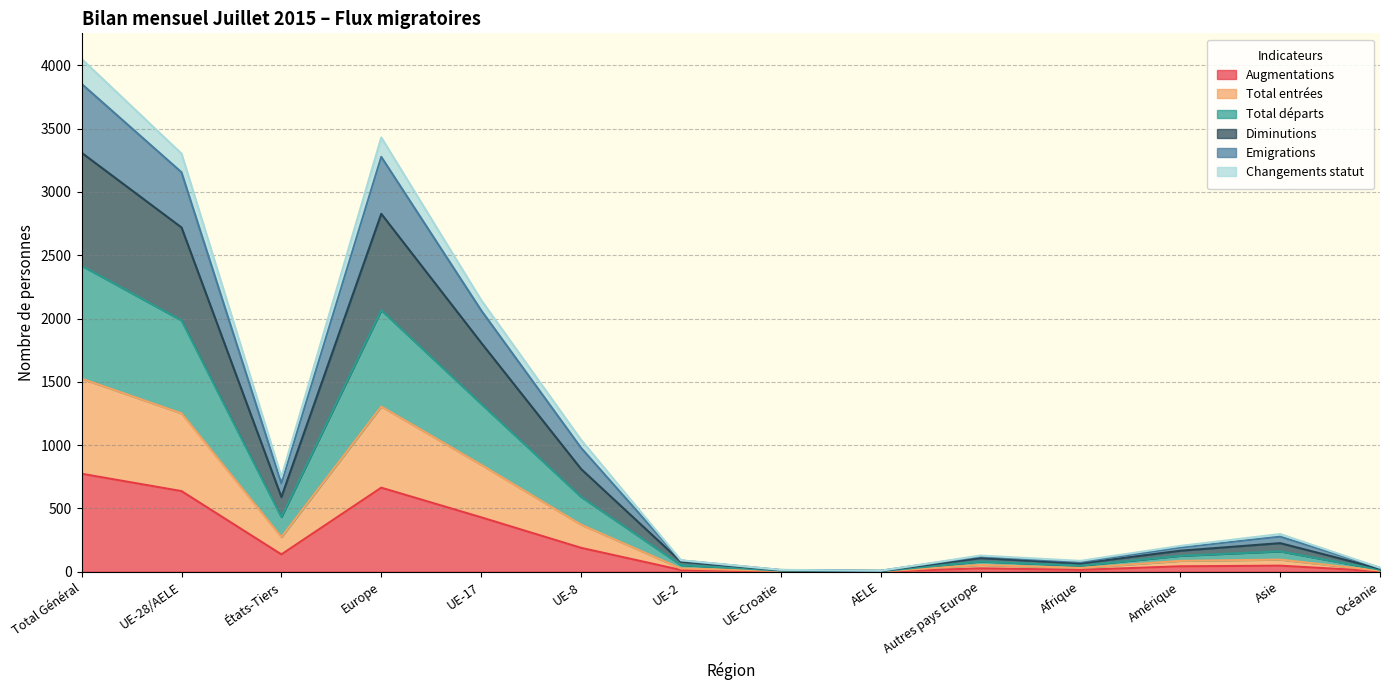

What is the label of the 5th point from the left?

UE-17